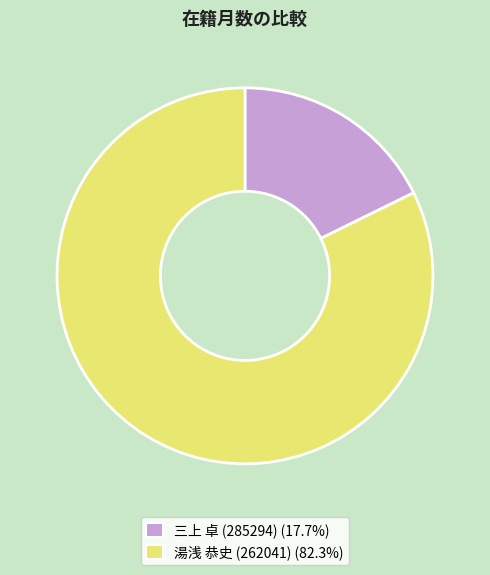

What is the largest slice in the pie chart?

湯浅 恭史 (262041)